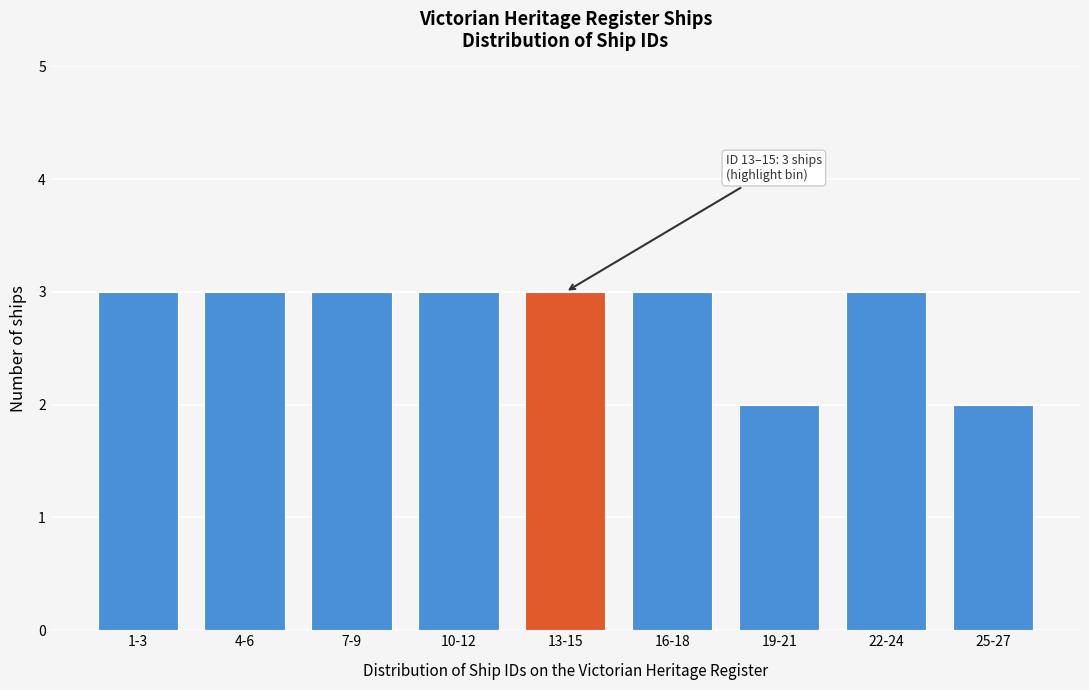

Reading left to right, what are all the values shown in this chart?

1-3=3	4-6=3	7-9=3	10-12=3	13-15=3	16-18=3	19-21=2	22-24=3	25-27=2